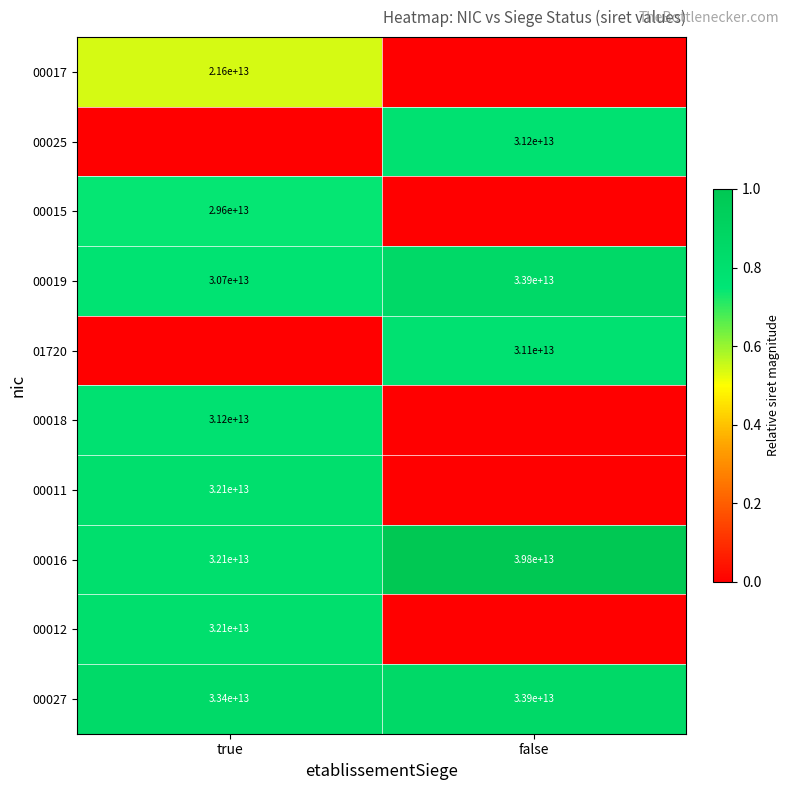

What value does the 00027 series have at false, to the nearest 50?

33900000000000